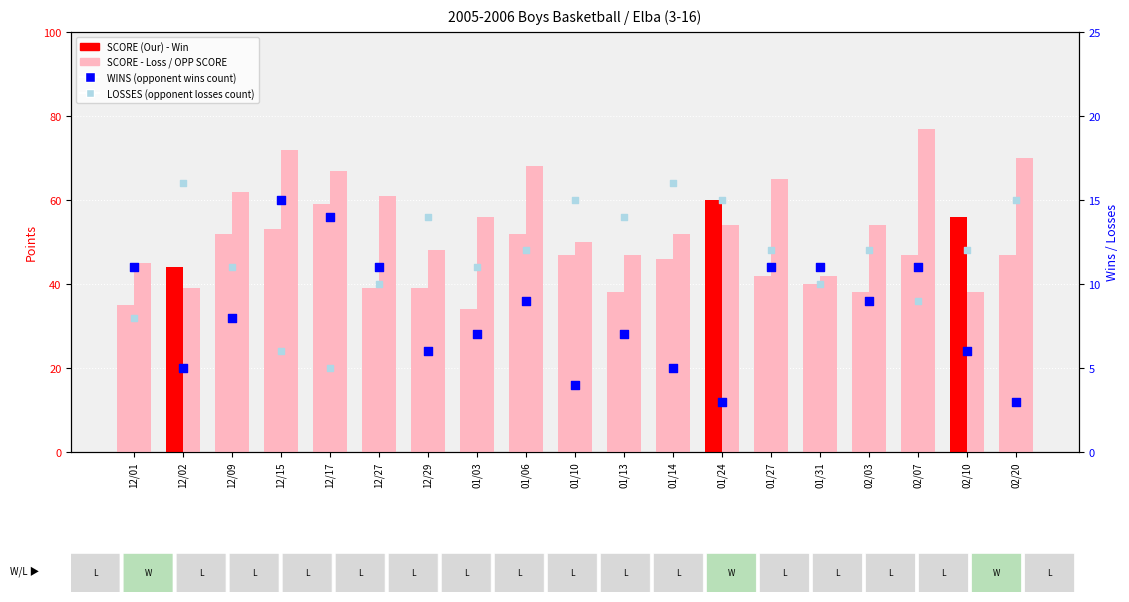

At how many categories does at least one series exceed 3?

19